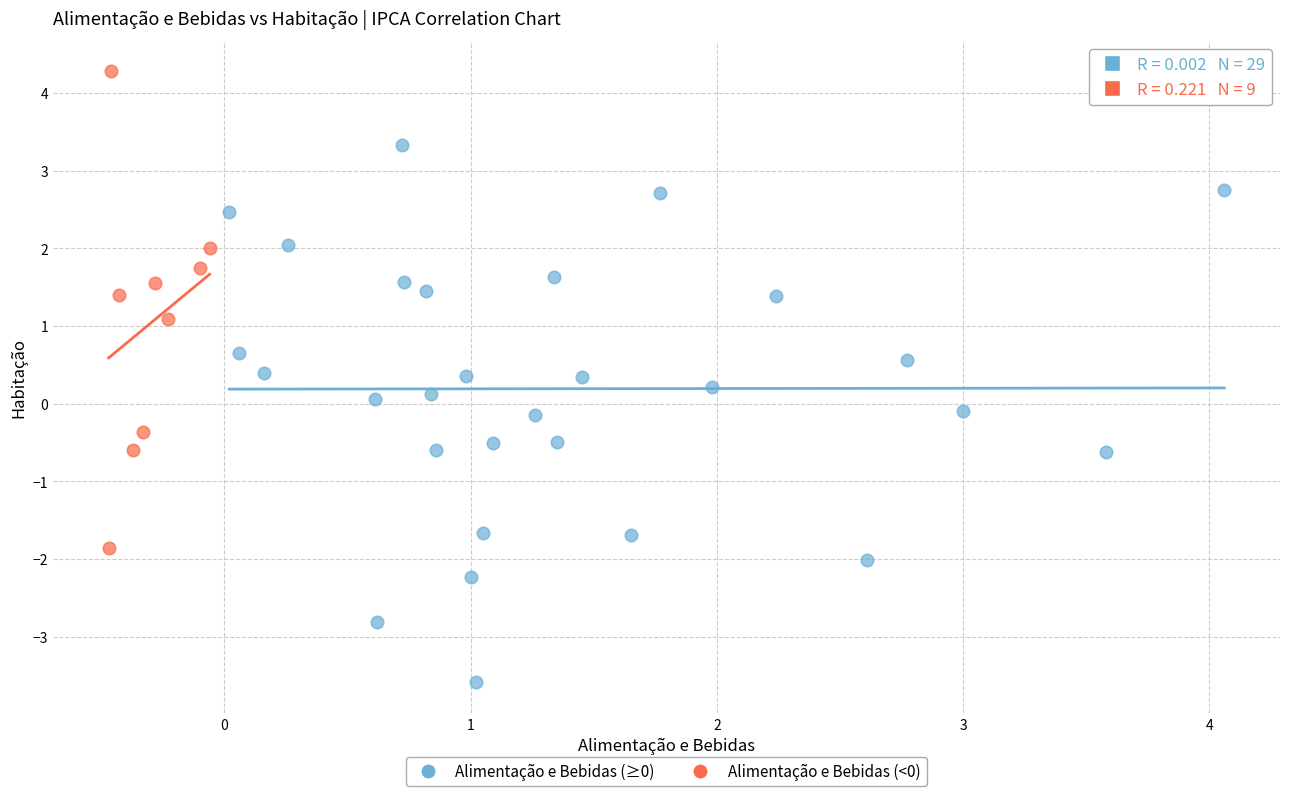

Which series reaches the maximum Y coordinate?

Alimentação e Bebidas (<0)